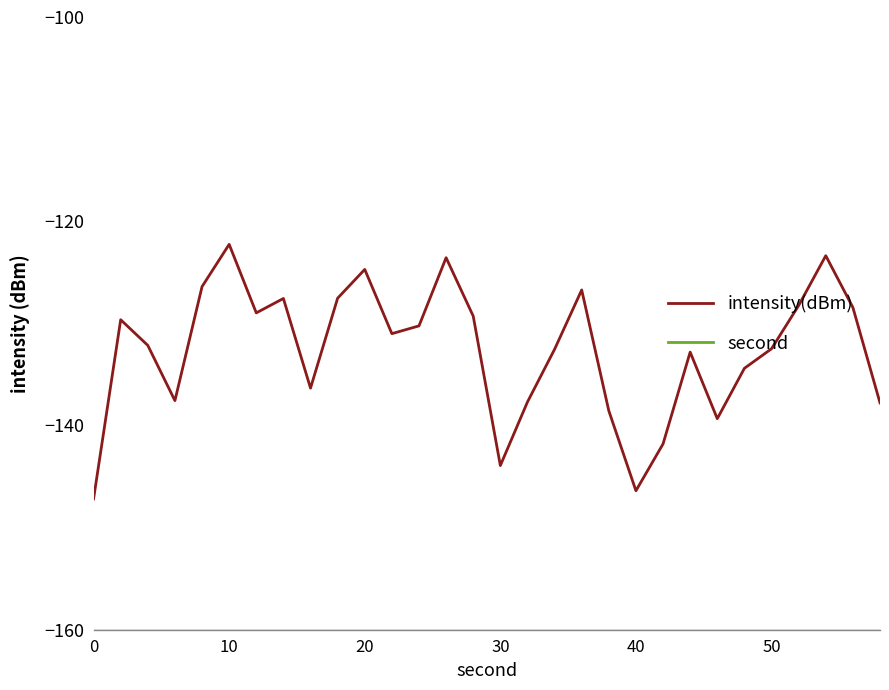

Reading right to left, list all the values displayed in this chart.

intensity(dBm): -137.8	-128.4	-123.4	-128.3	-132.5	-134.4	-139.3	-132.8	-141.8	-146.4	-138.6	-126.7	-132.5	-137.7	-143.9	-129.3	-123.6	-130.2	-131.0	-124.7	-127.5	-136.3	-127.6	-129.0	-122.3	-126.4	-137.6	-132.2	-129.6	-147.2
second: 58.0	56.0	54.0	52.0	50.0	48.0	46.0	44.0	42.0	40.0	38.0	36.0	34.0	32.0	30.0	28.0	26.0	24.0	22.0	20.0	18.0	16.0	14.0	12.0	10.0	8.0	6.0	4.0	2.0	0.0